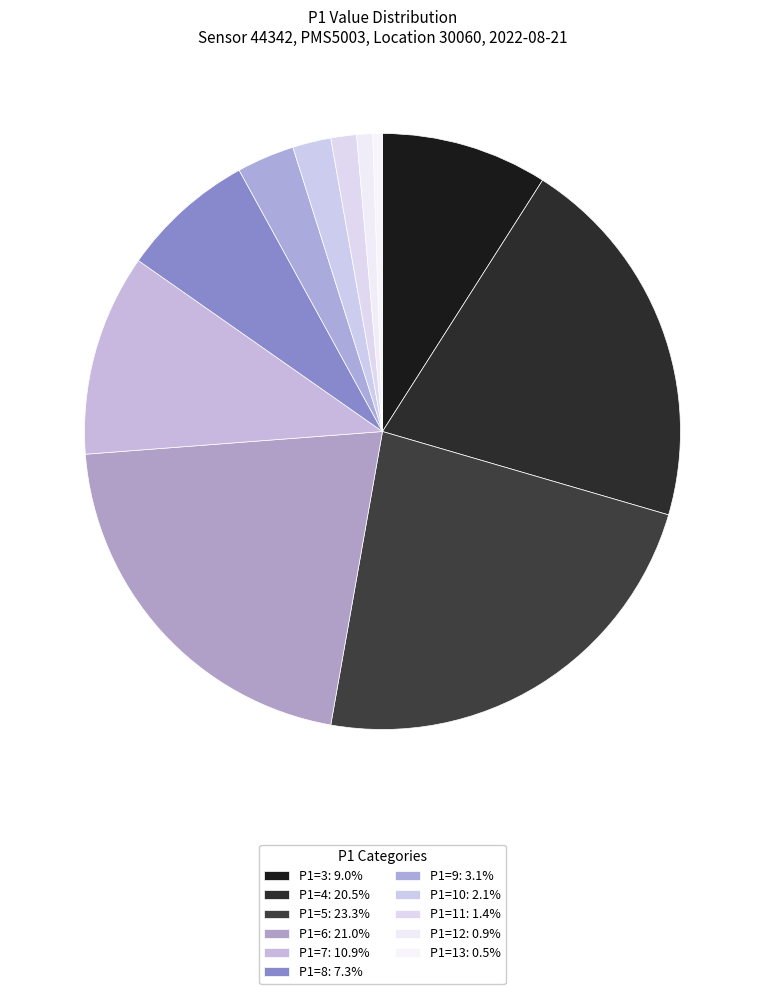

How many slices are in this pie chart?

11